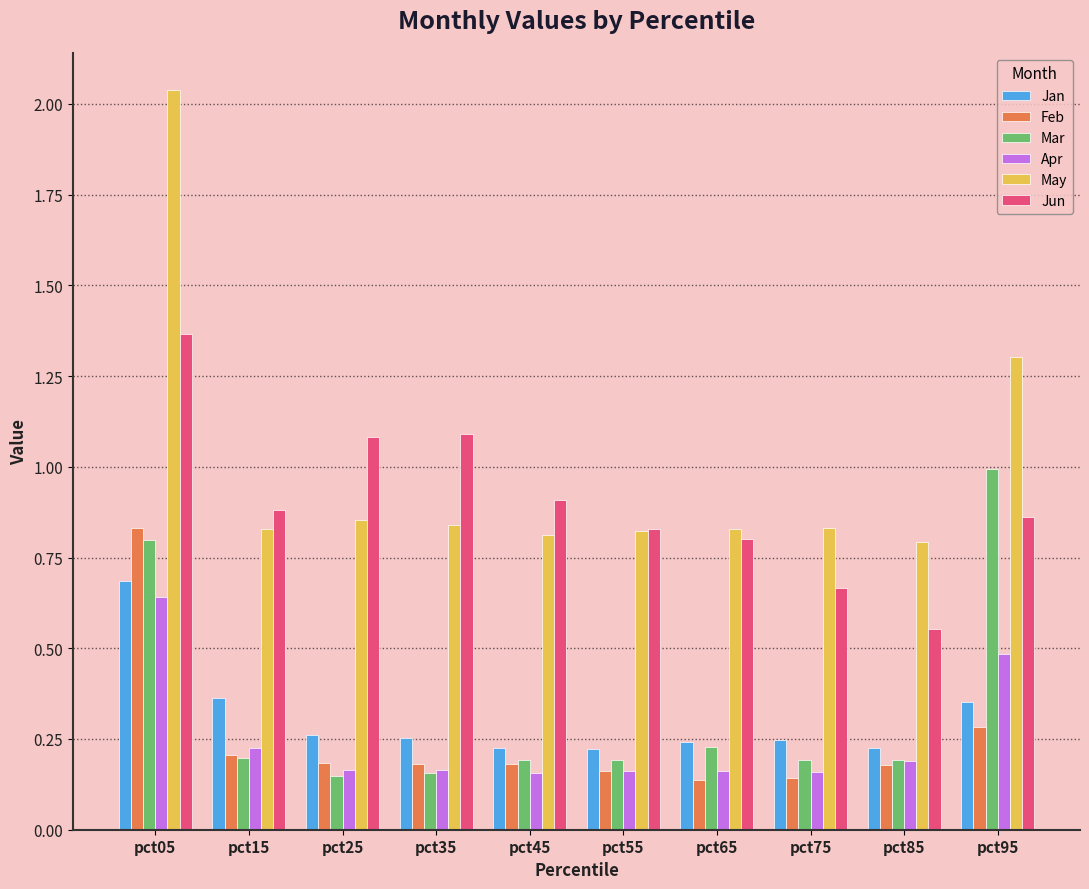

Which series changed the most between pct05 and pct85?

May